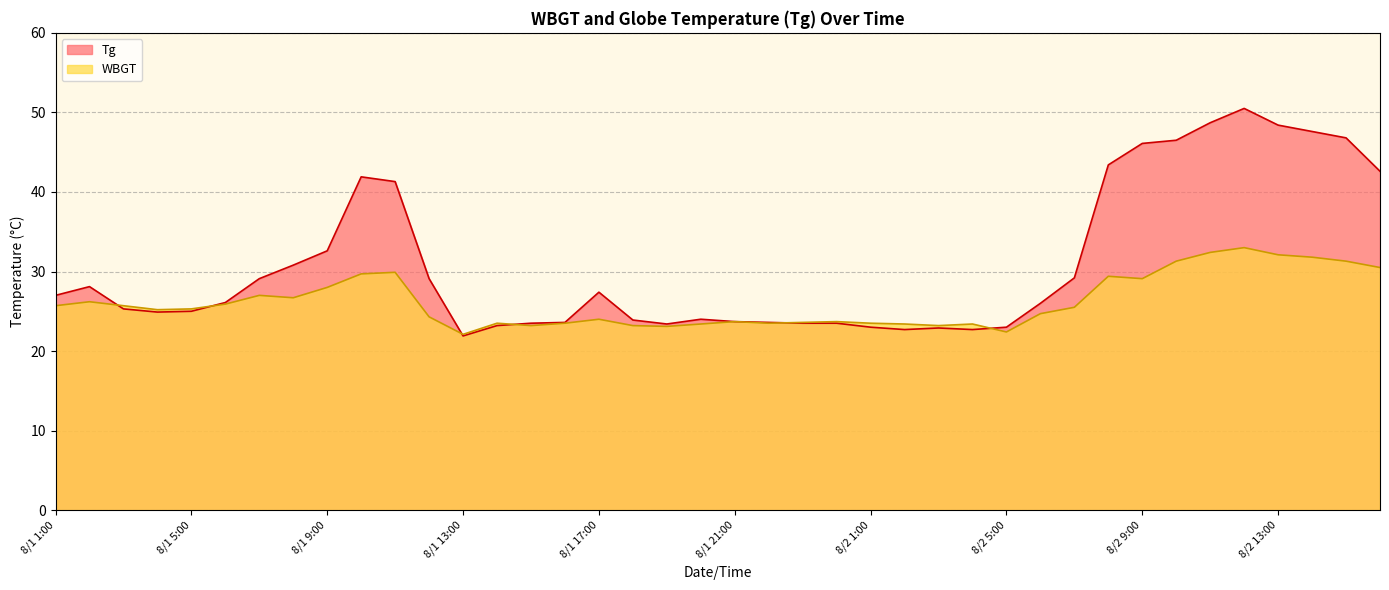

At which category is the sum across all series the highest?

8/2 12:00